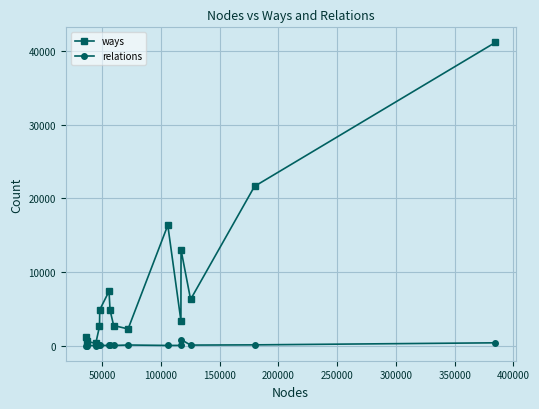

Which series has the largest range (max minus min)?

ways